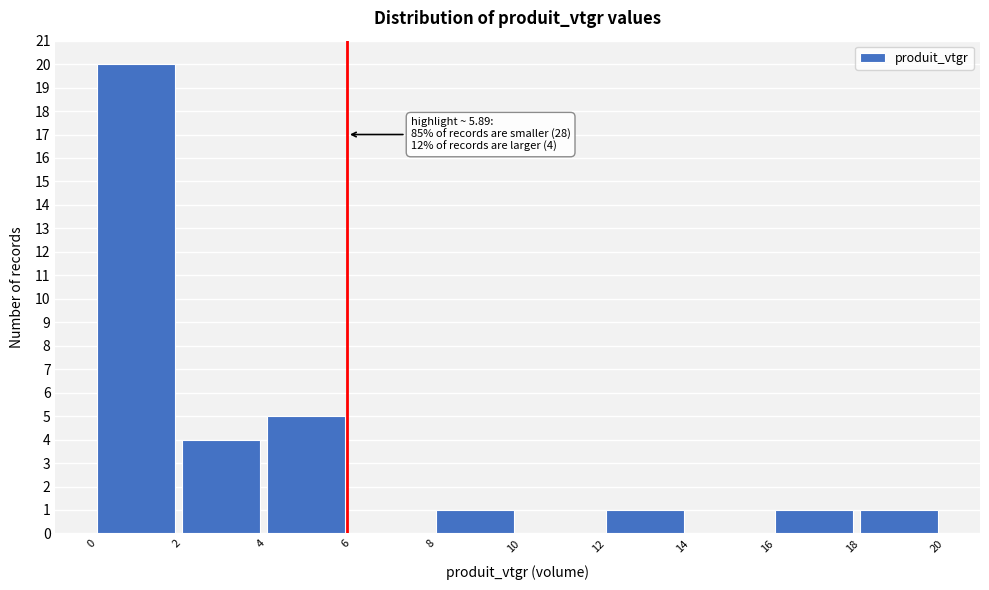

Which range on the x-axis has the tallest bar?

0 to 2